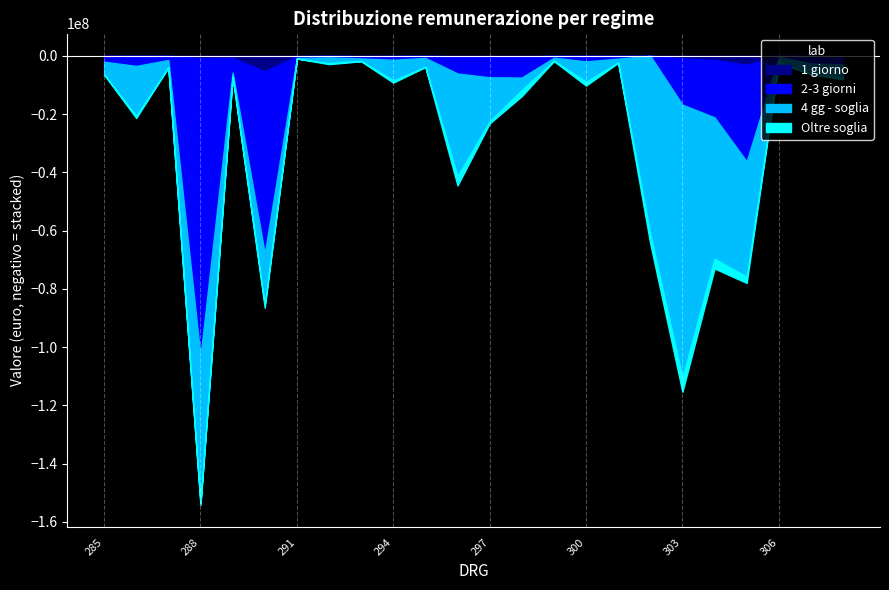

Where is Oltre soglia nearest to the value 2427230?

305